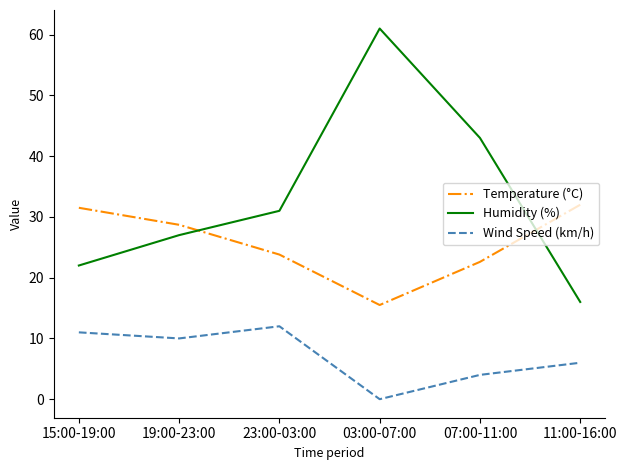

List the series in order of their peak value, highest first.

Humidity (%), Temperature (°C), Wind Speed (km/h)